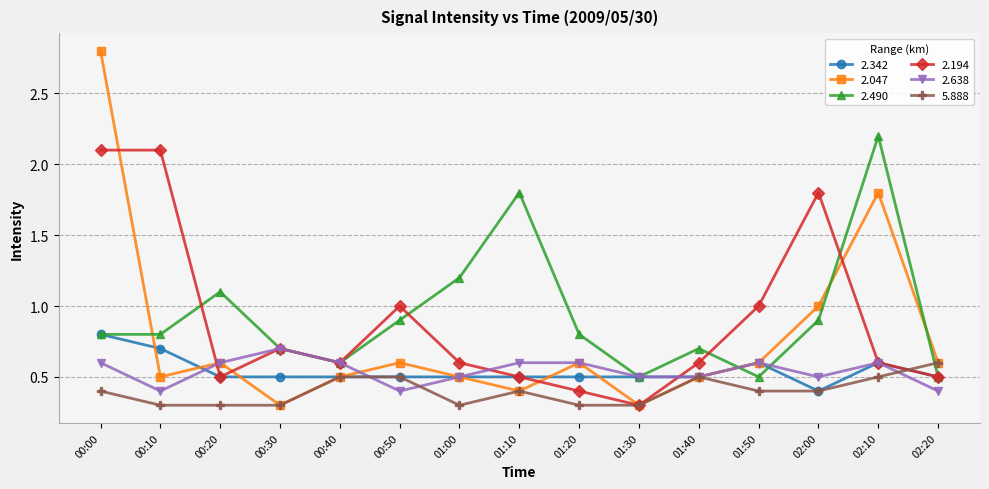

In 2.047, how many points are higher than both neighbors (excluding endpoints)?

4